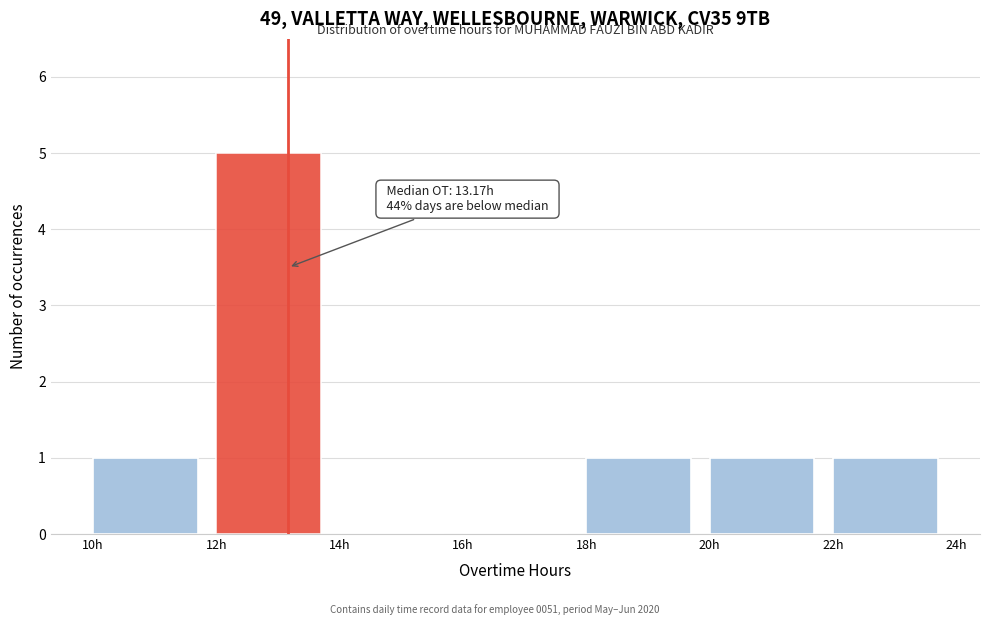

Which range on the x-axis has the tallest bar?

12 to 14